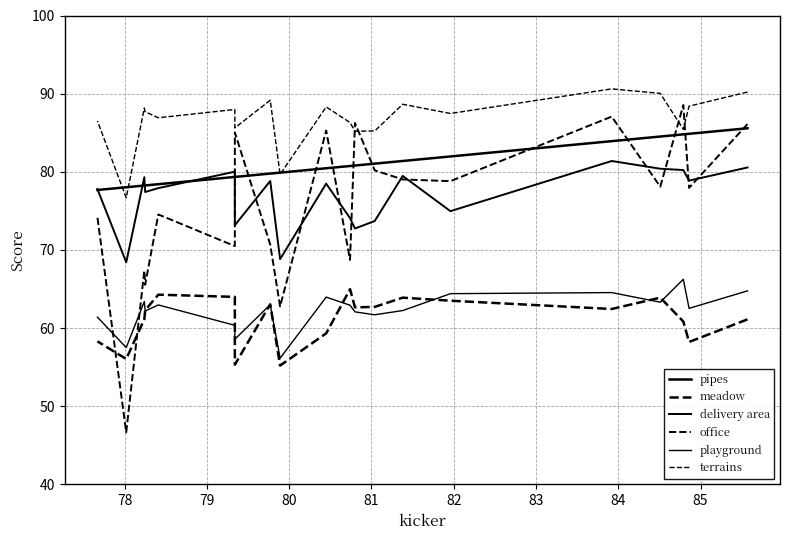

Does the chart display data point markers on the line(s)?

No